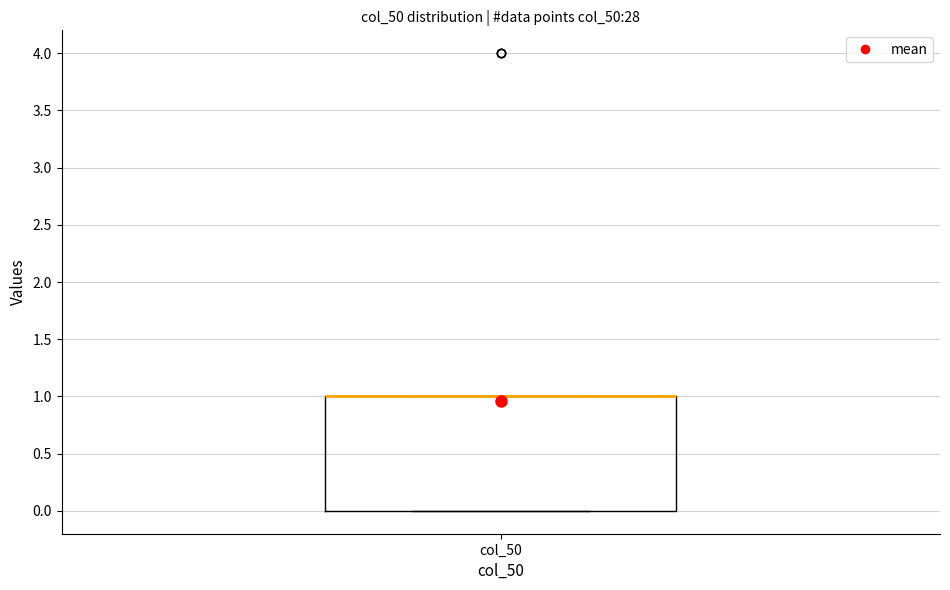

Transcribe this box plot: give where the median line is, the range the box spans, and where the two whiskers end, as read against the y-axis. The values are not printed on the chart, so give them approximately, as read against the axis.

median 1 (drawn on the box's upper edge), box 0 to 1, whiskers 0 to 1